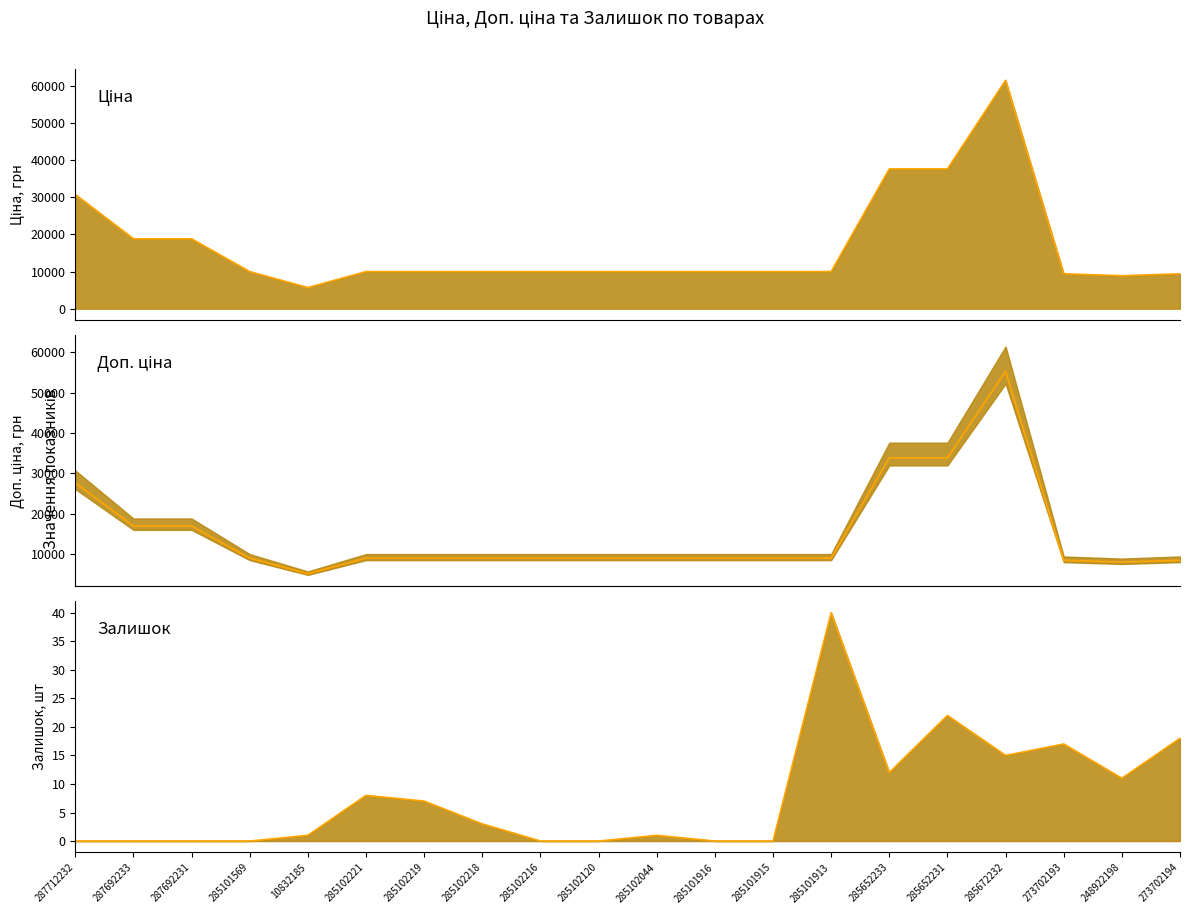

Which category has the highest value across all series?

285672232